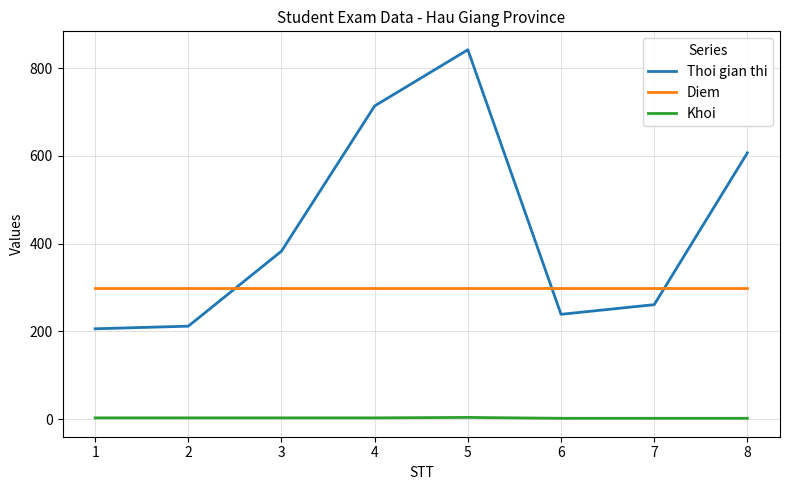

What is the maximum value shown in the chart?

842